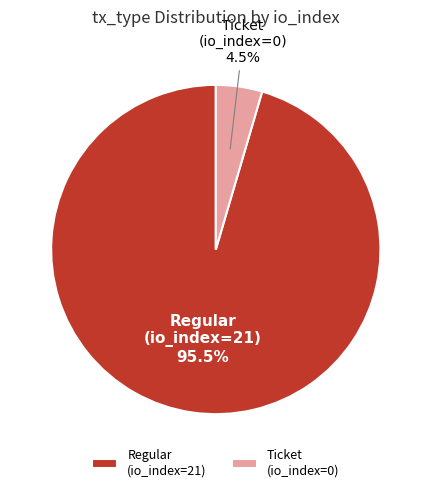

Between Ticket (io_index=0) and Regular (io_index=21), which is larger?

Regular (io_index=21)